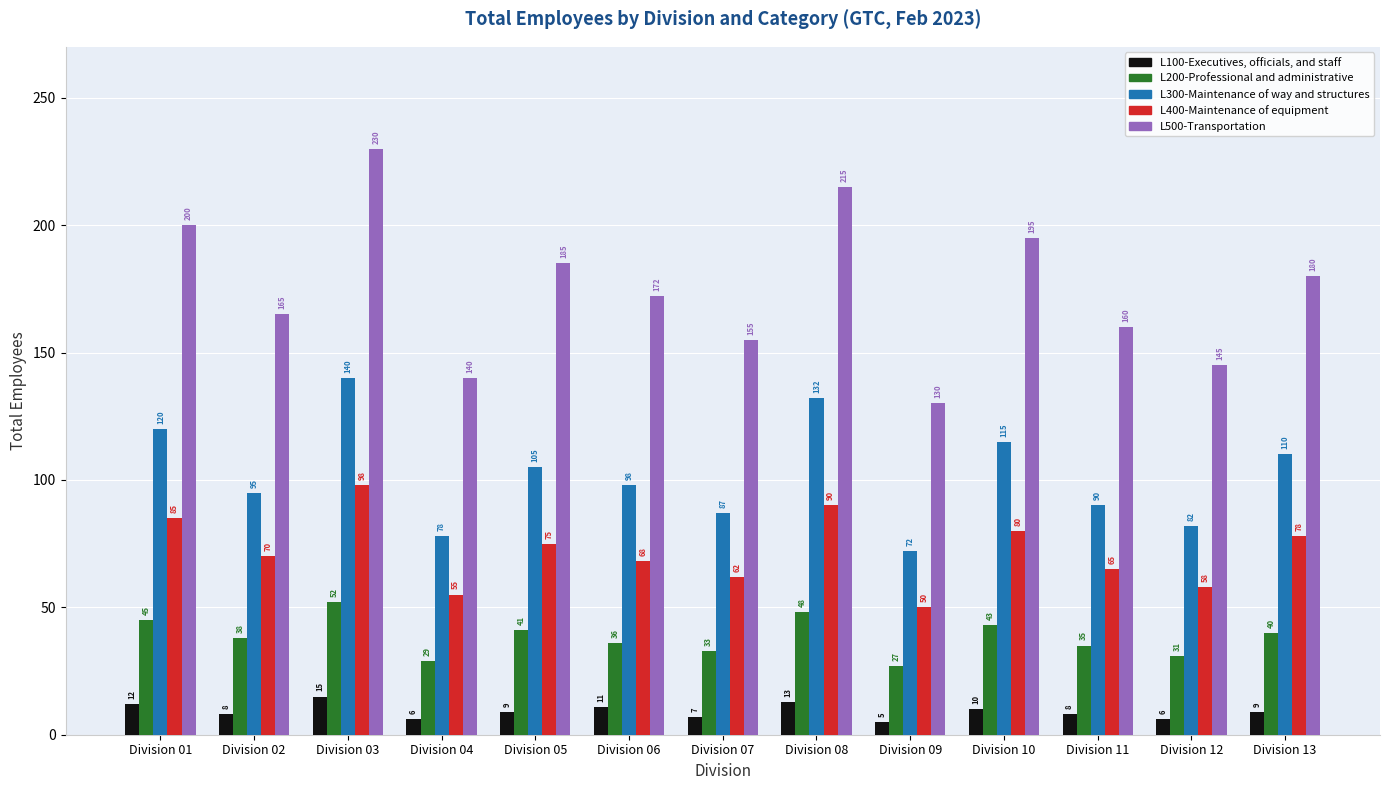

Which series has the widest spread of values?

L500-Transportation